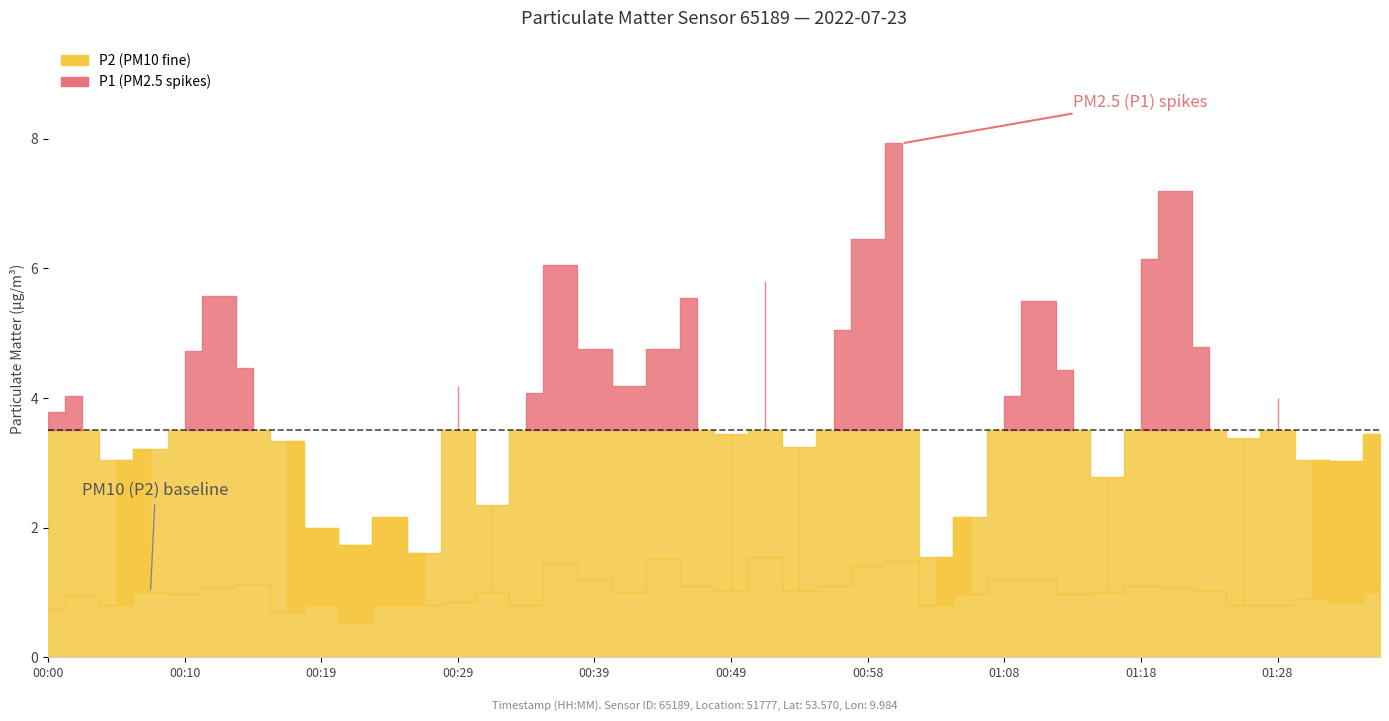

Which series has the largest total across all categories?

P1